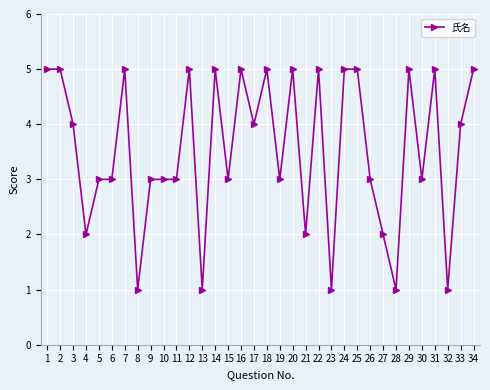

How many values are between 3 and 5?

26